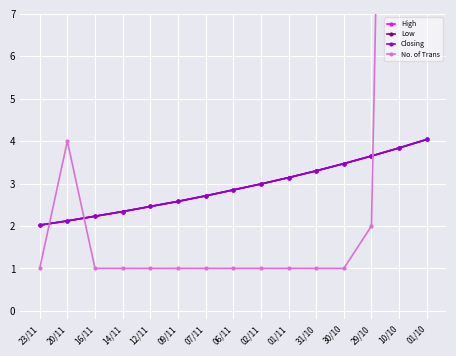

Reading left to right, transcribe all the data shown in this chart.

High: 2.0	2.1	2.2	2.3	2.5	2.6	2.7	2.9	3.0	3.1	3.3	3.5	3.6	3.8	4.0
Low: 2.0	2.1	2.2	2.3	2.5	2.6	2.7	2.9	3.0	3.1	3.3	3.5	3.6	3.8	4.0
Closing: 2.0	2.1	2.2	2.3	2.5	2.6	2.7	2.9	3.0	3.1	3.3	3.5	3.6	3.8	4.0
No. of Trans: 1.0	4.0	1.0	1.0	1.0	1.0	1.0	1.0	1.0	1.0	1.0	1.0	2.0	35.0	13.0